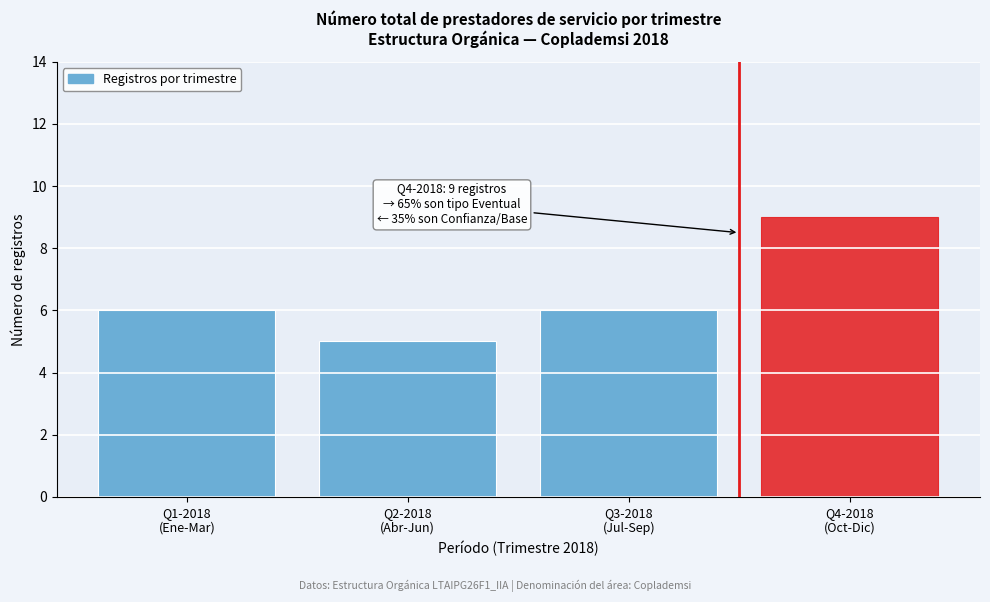

Reading left to right, extract all data points from this chart.

6	5	6	9